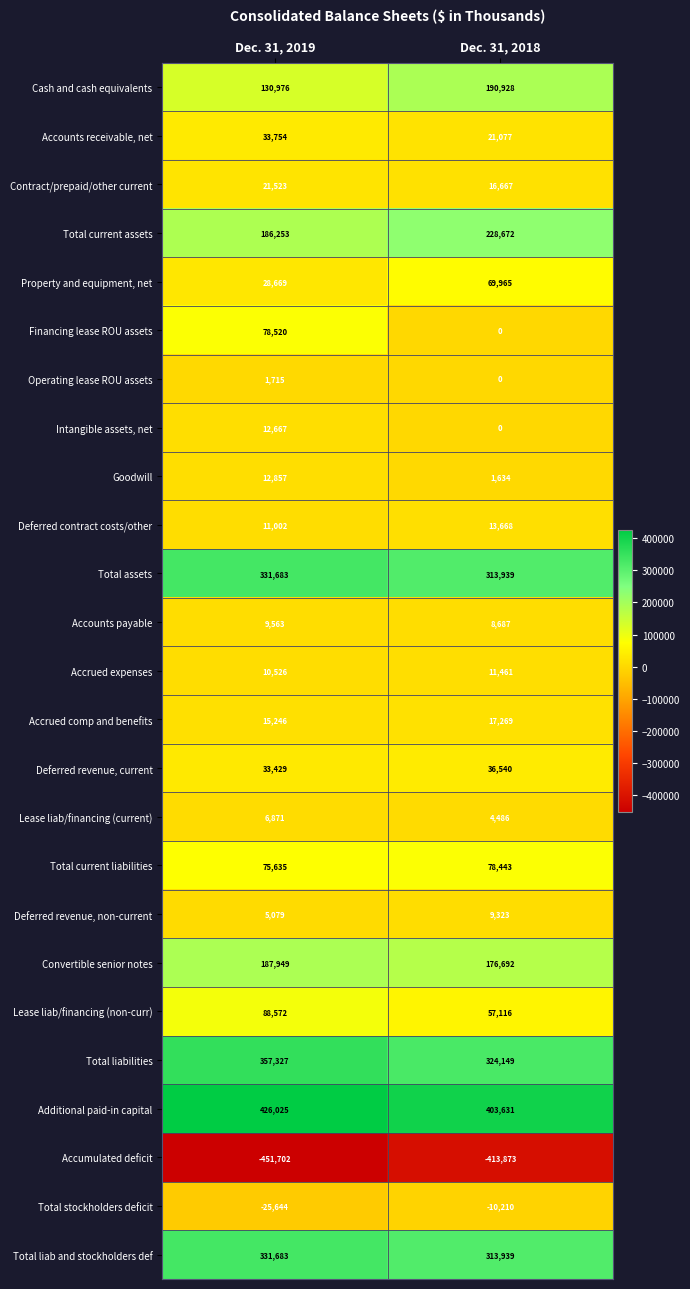

Which series has the largest total across all categories?

Additional paid-in capital